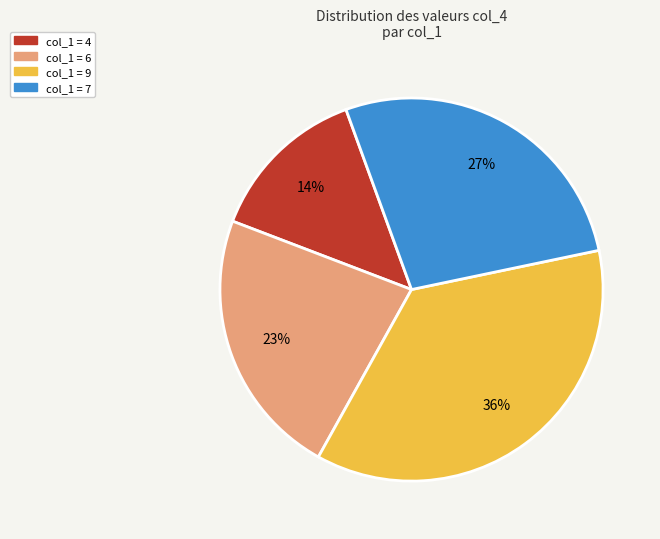

Does any single category account for the majority?

No